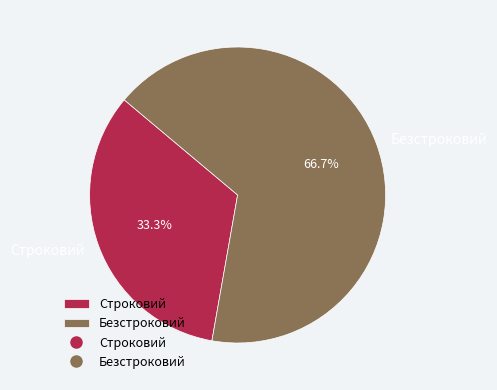

Count the number of slices in the pie.

2